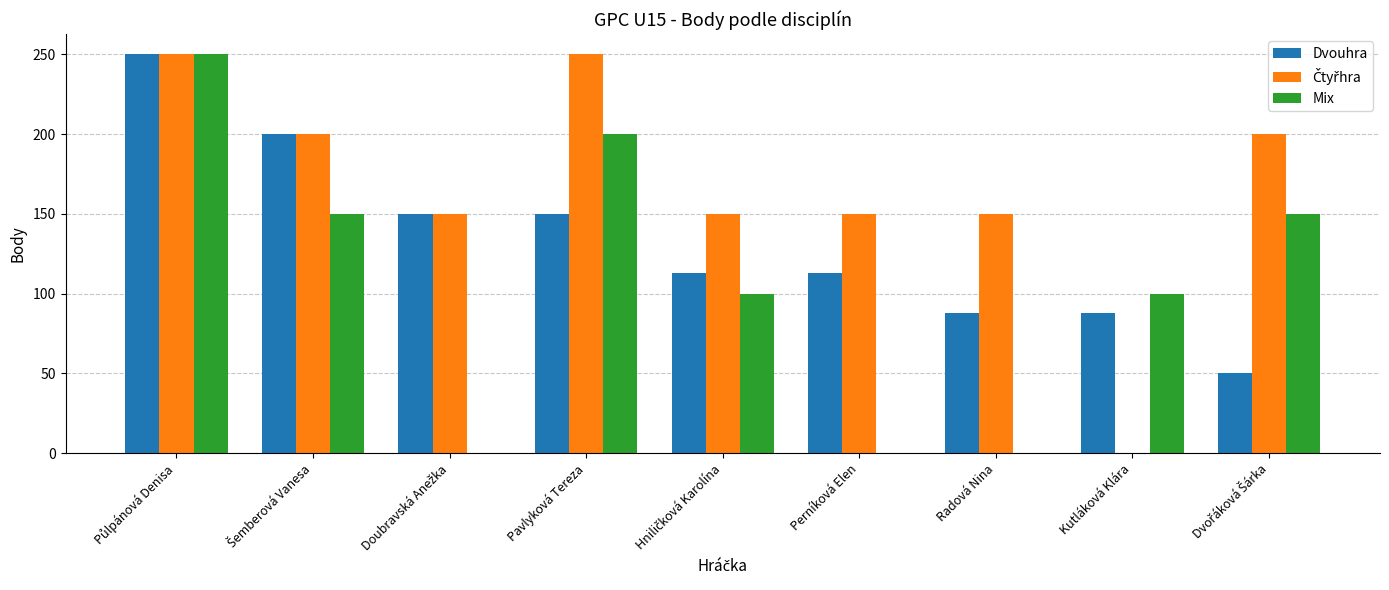

What is the sum of all Mix values?

950